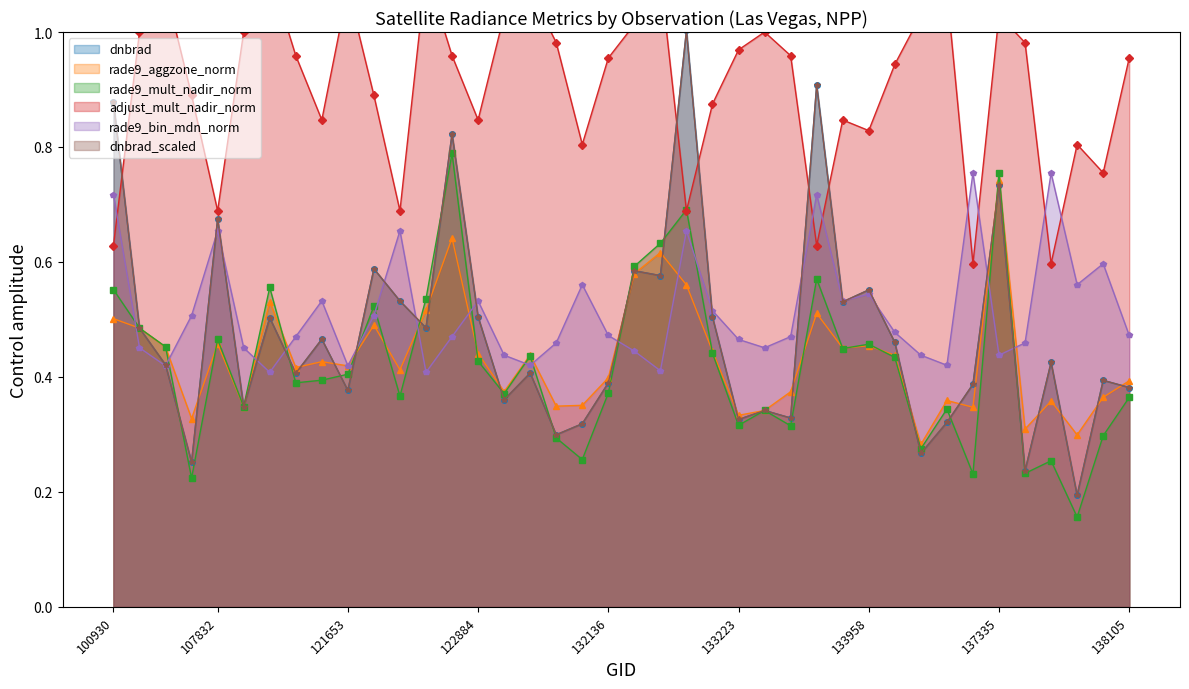

Rank the series at 123251 from highest to lowest value.

adjust_mult_nadir_norm, rade9_bin_mdn_norm, rade9_aggzone_norm, rade9_mult_nadir_norm, dnbrad, dnbrad_scaled